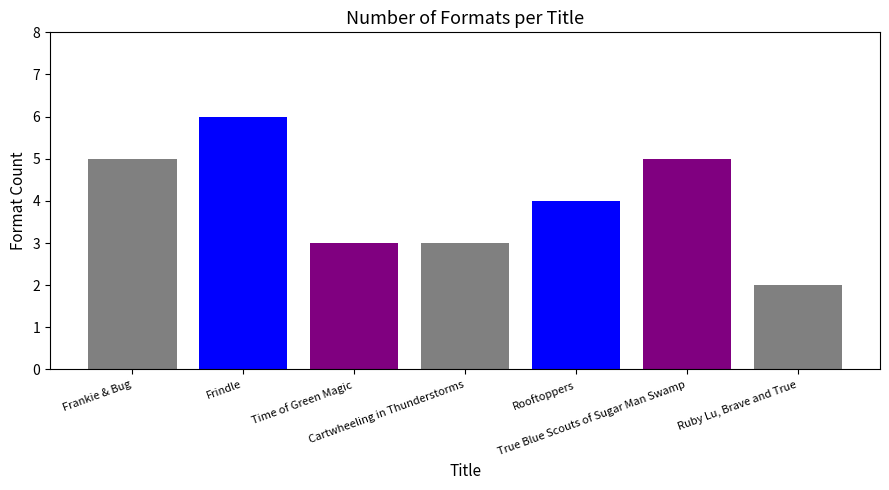

How many bars are there in total?

7